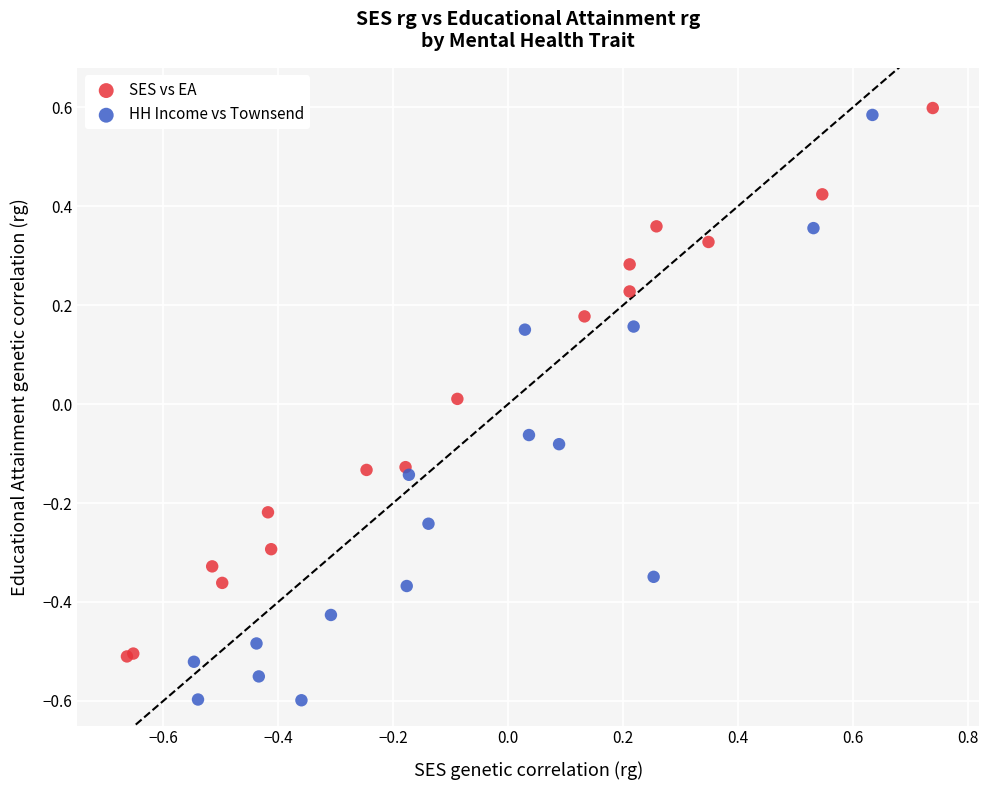

Which series has the widest spread of Y values?

HH Income vs Townsend